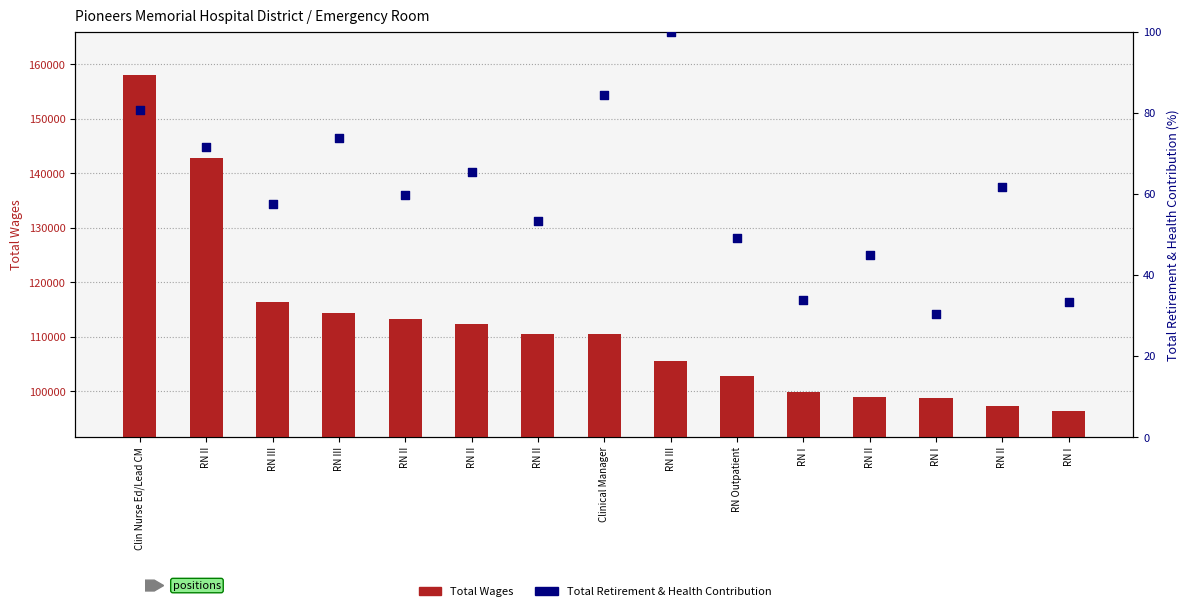

At which category is the sum across all series the highest?

Clin Nurse Ed/Lead CM